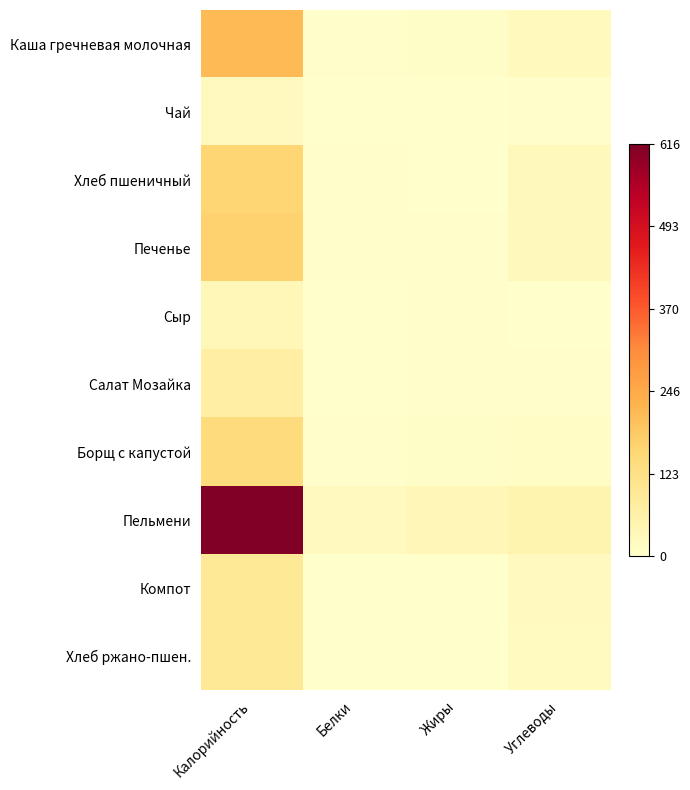

How many categories are shown in the chart?

4